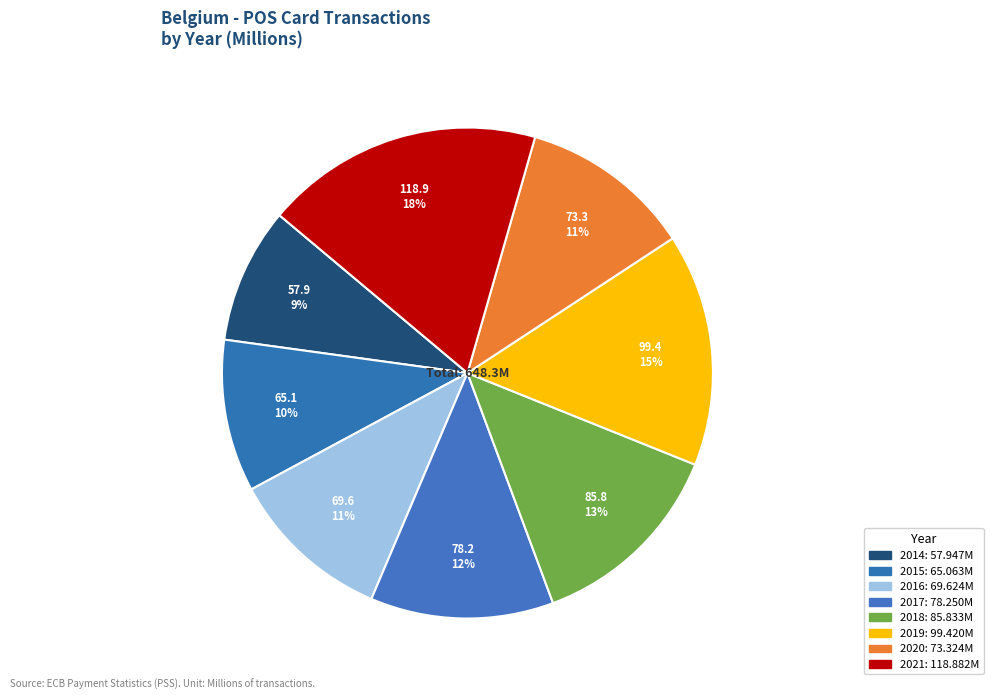

Count the number of slices in the pie.

8